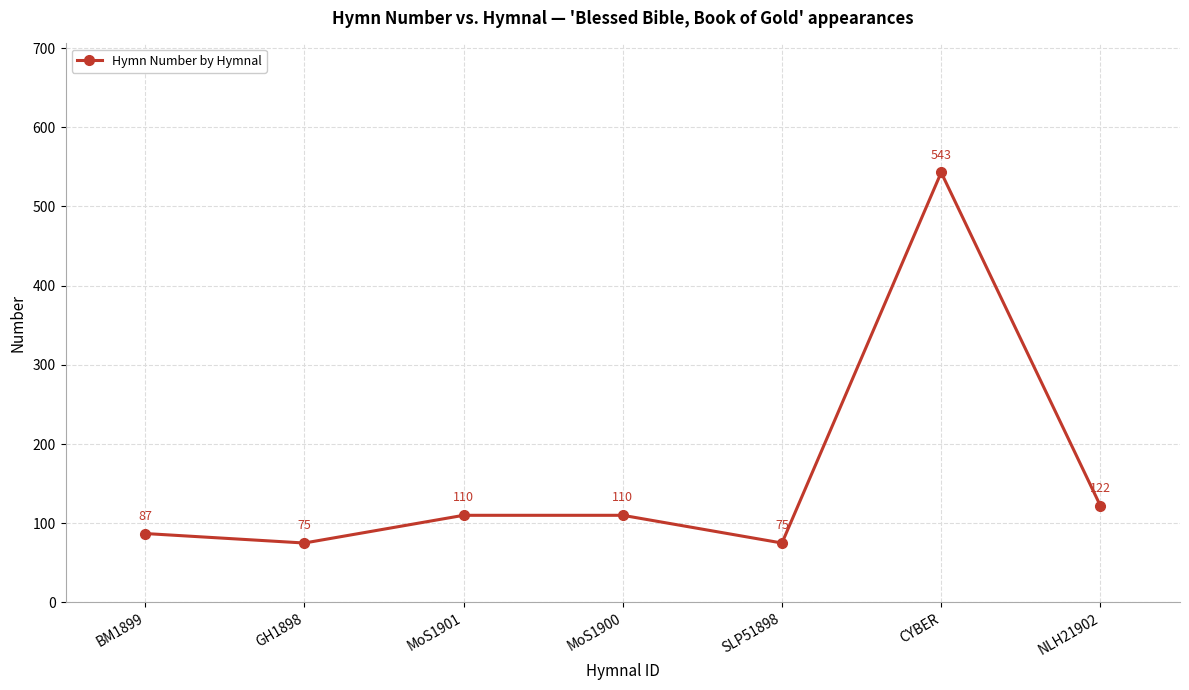

At which category does the data reach its first local valley?

GH1898